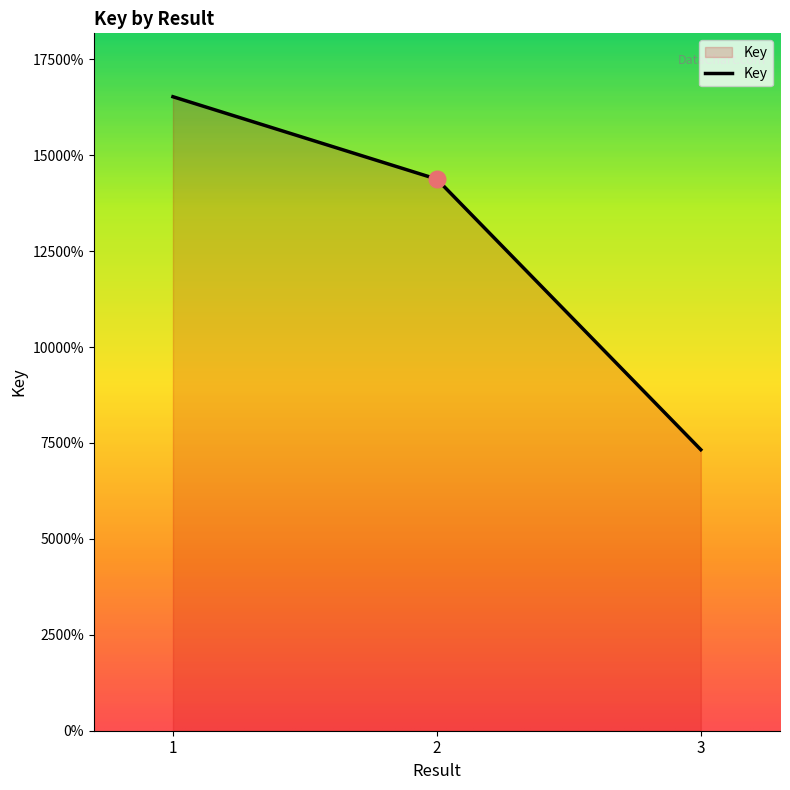

Does the chart display data point markers on the line(s)?

No